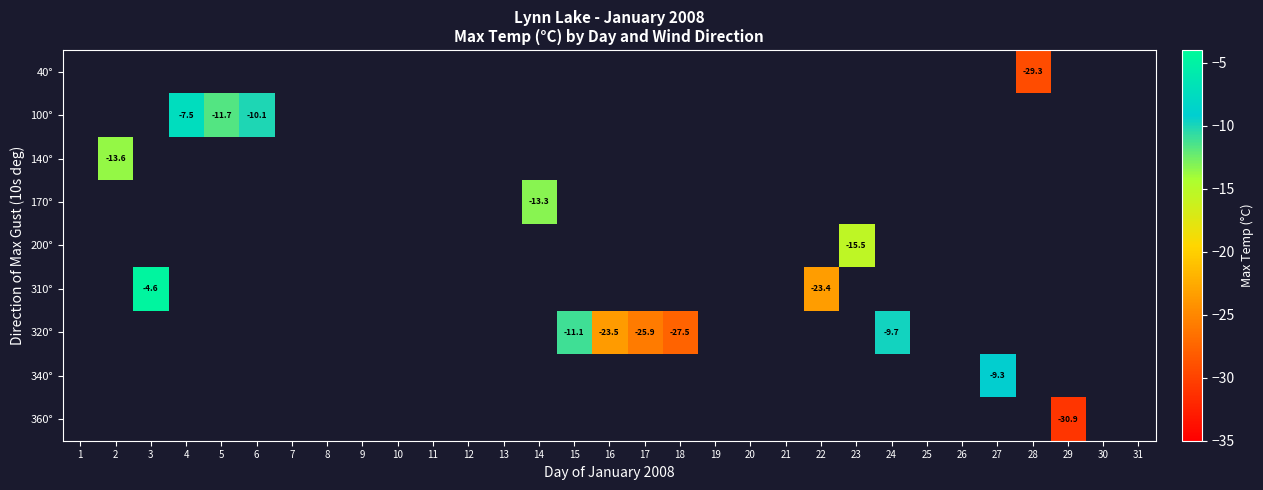

What is the smallest value displayed?

-30.9